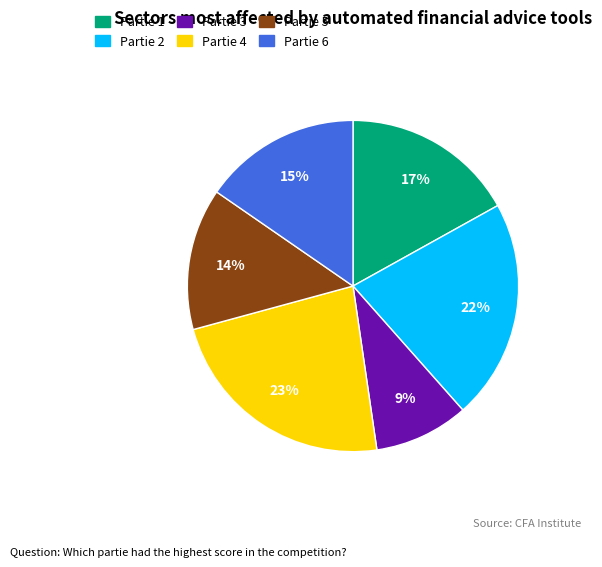

To the nearest percent, what is the combined percentage of Partie 1 and Partie 5?

31%